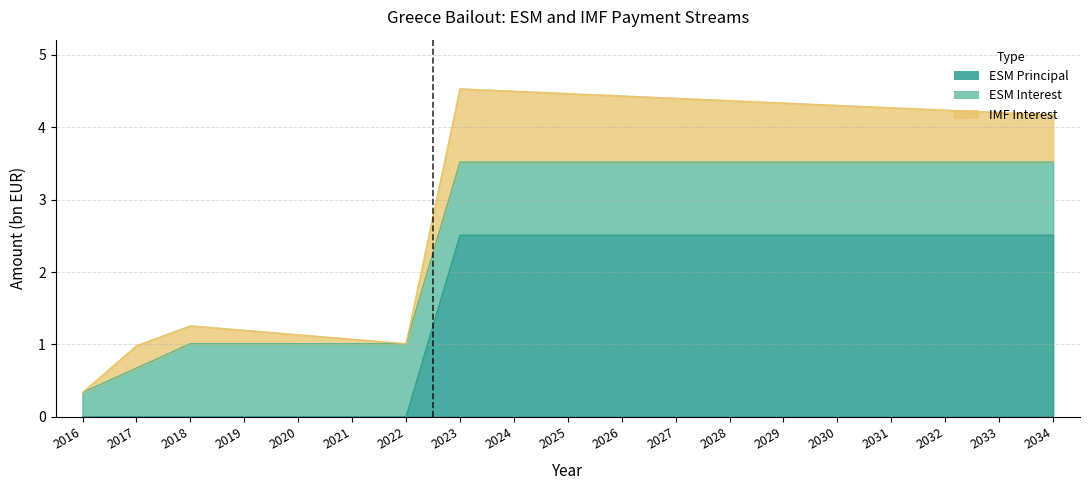

How many lines are shown in the chart?

3